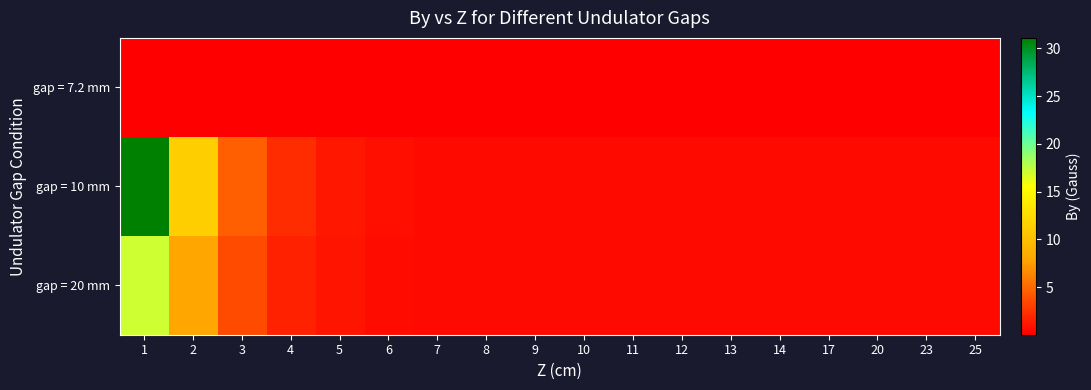

What is the total value across all series at 5?

2.1